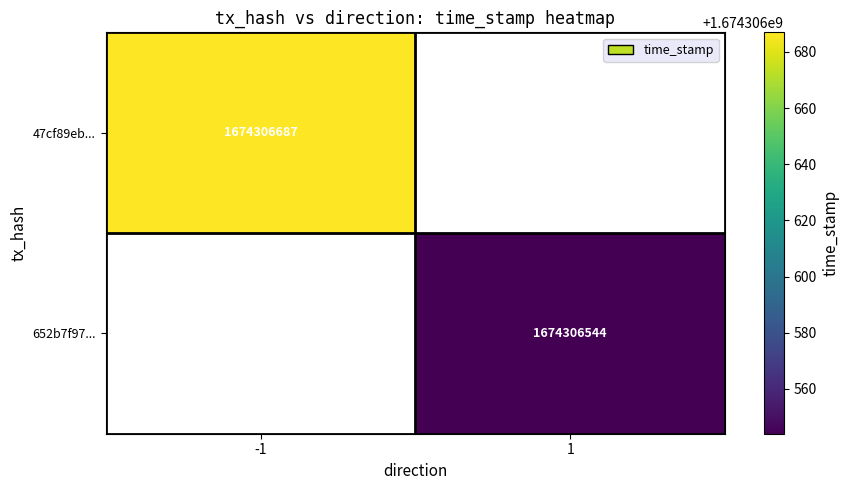

True or false: 652b7f97b00ca3eacea7d75c8e3b7d441b8fd68 has a value of 1674306544 at 1.

True